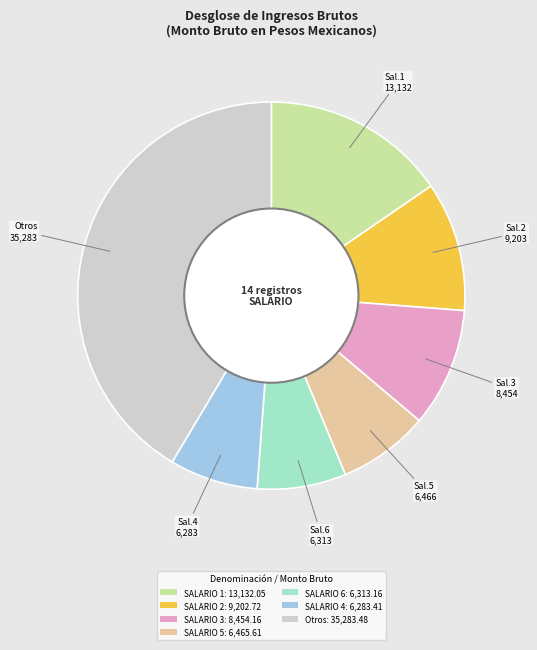

Between SALARIO 2: 9,202.72 and SALARIO 1: 13,132.05, which is larger?

SALARIO 1: 13,132.05